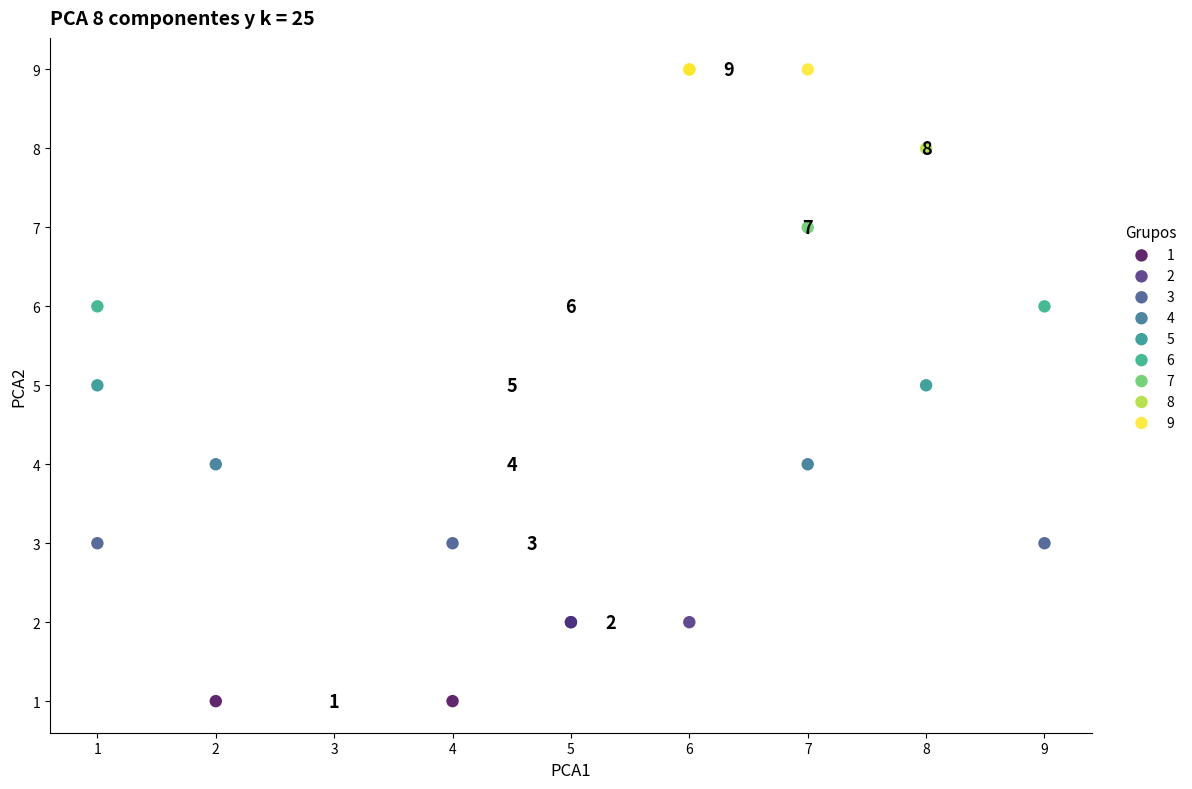

What are all the series names shown in the legend?

1, 2, 3, 4, 5, 6, 7, 8, 9